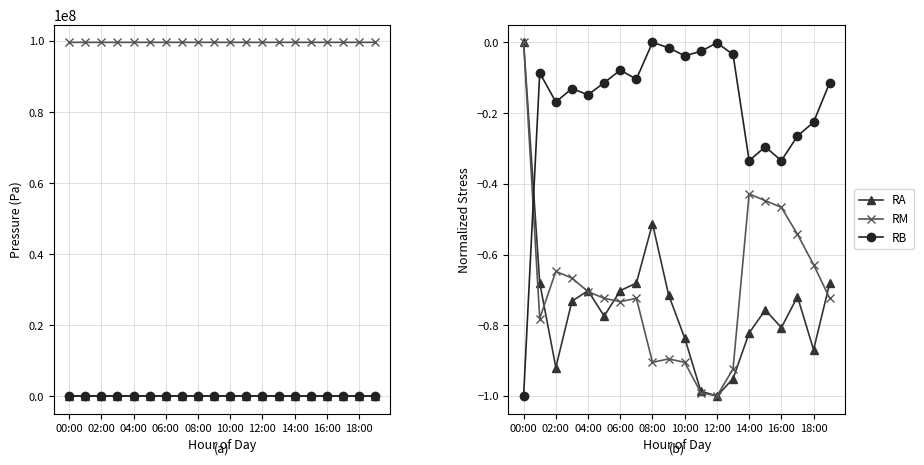

Is this an area chart (filled region under the line)?

No